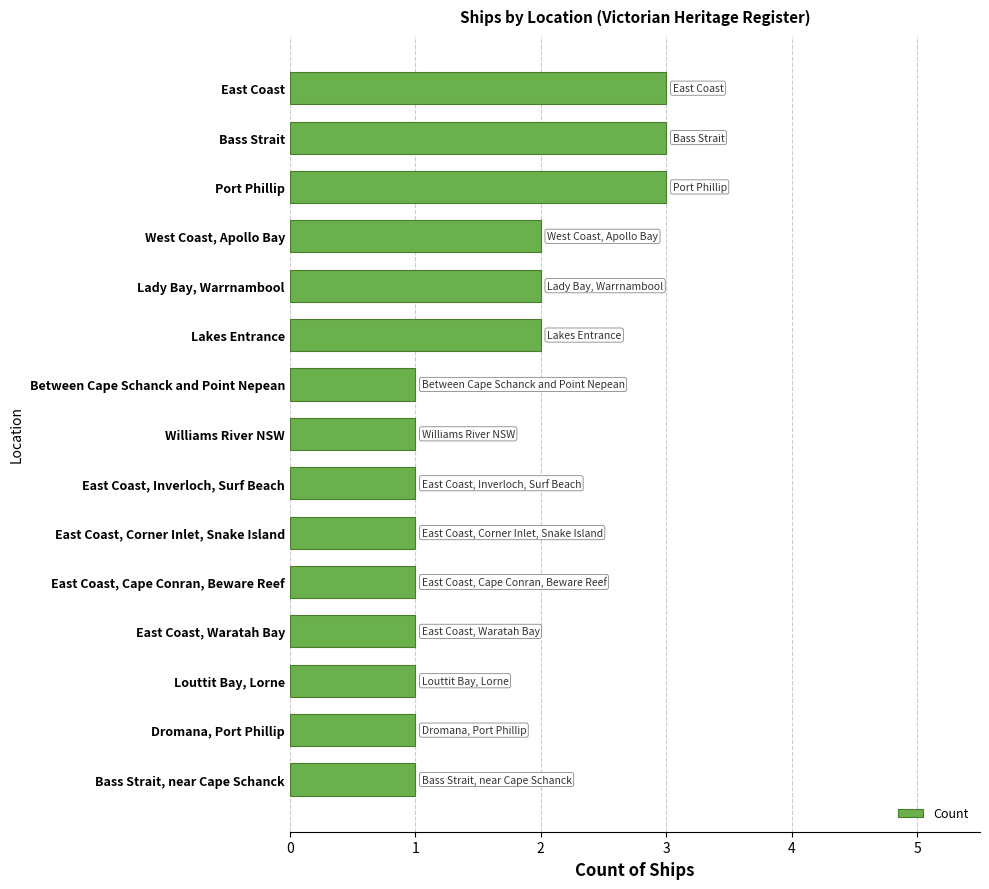

Does the chart contain any negative values?

No